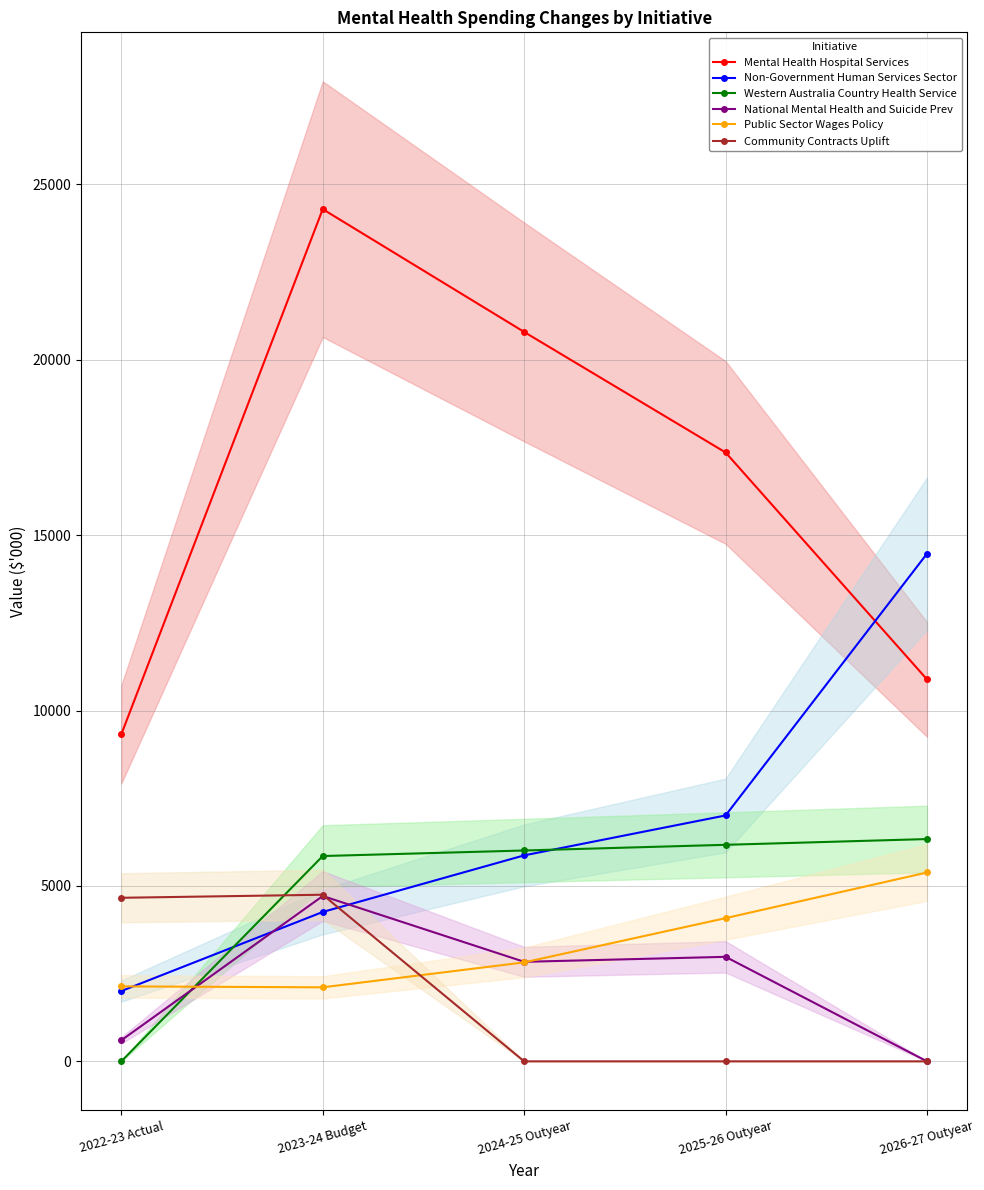

True or false: Community Contracts Uplift has more than 2 interior local peaks.

False